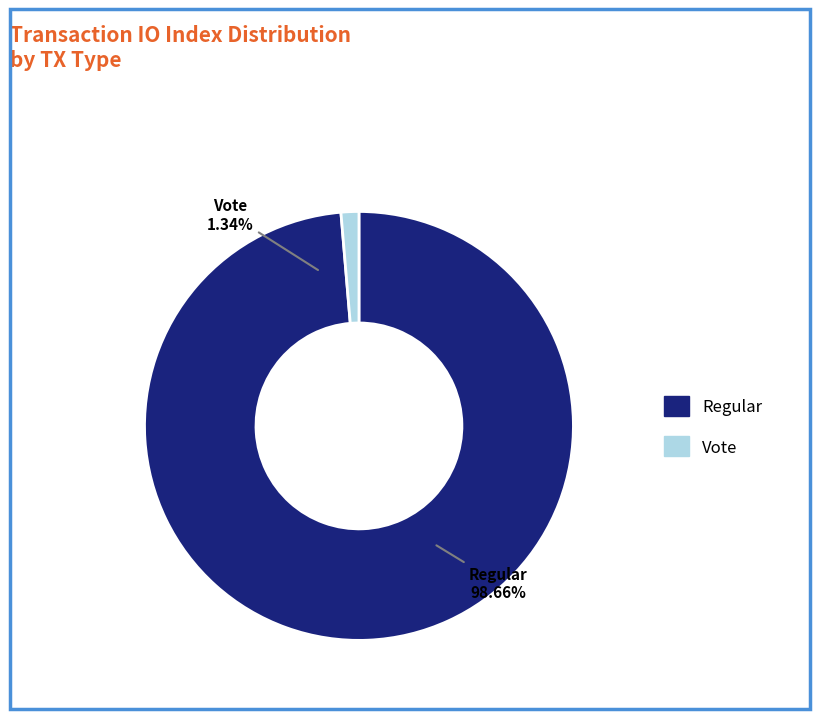

What percentage is the Regular (io_index=147) slice, to the nearest percent?

99%